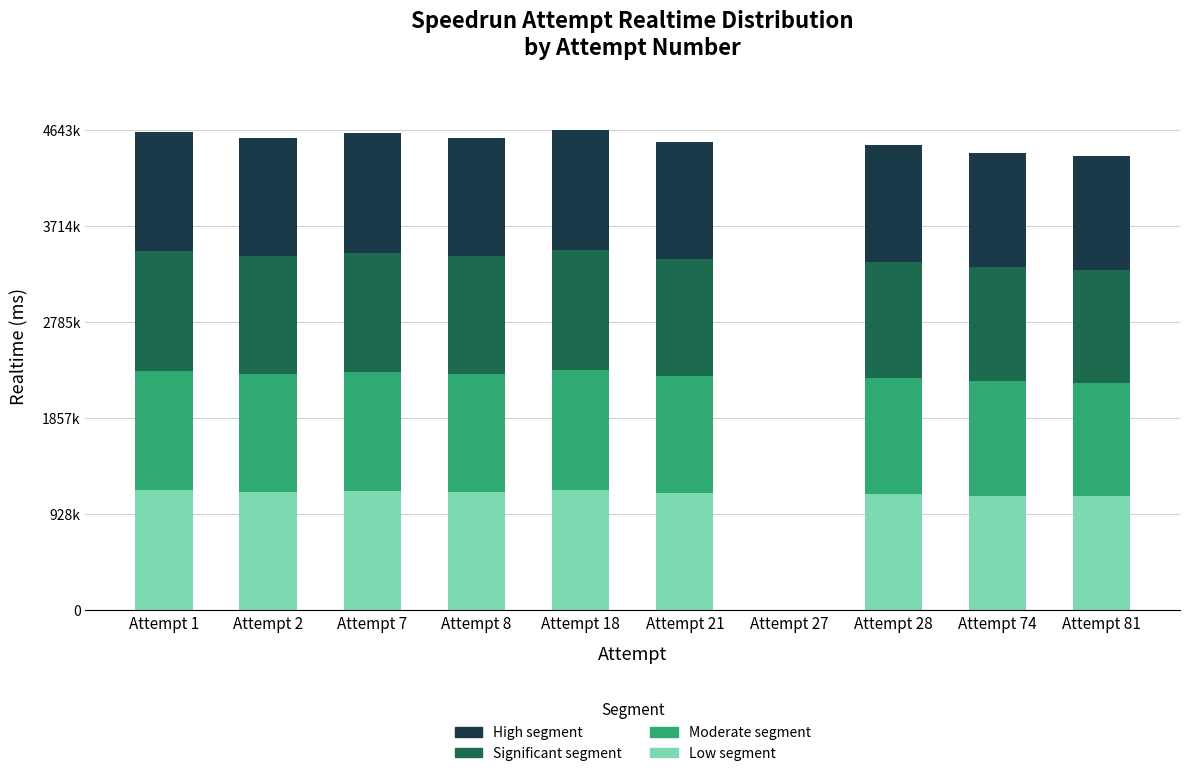

Which series changed the most between Attempt 7 and Attempt 27?

Low segment